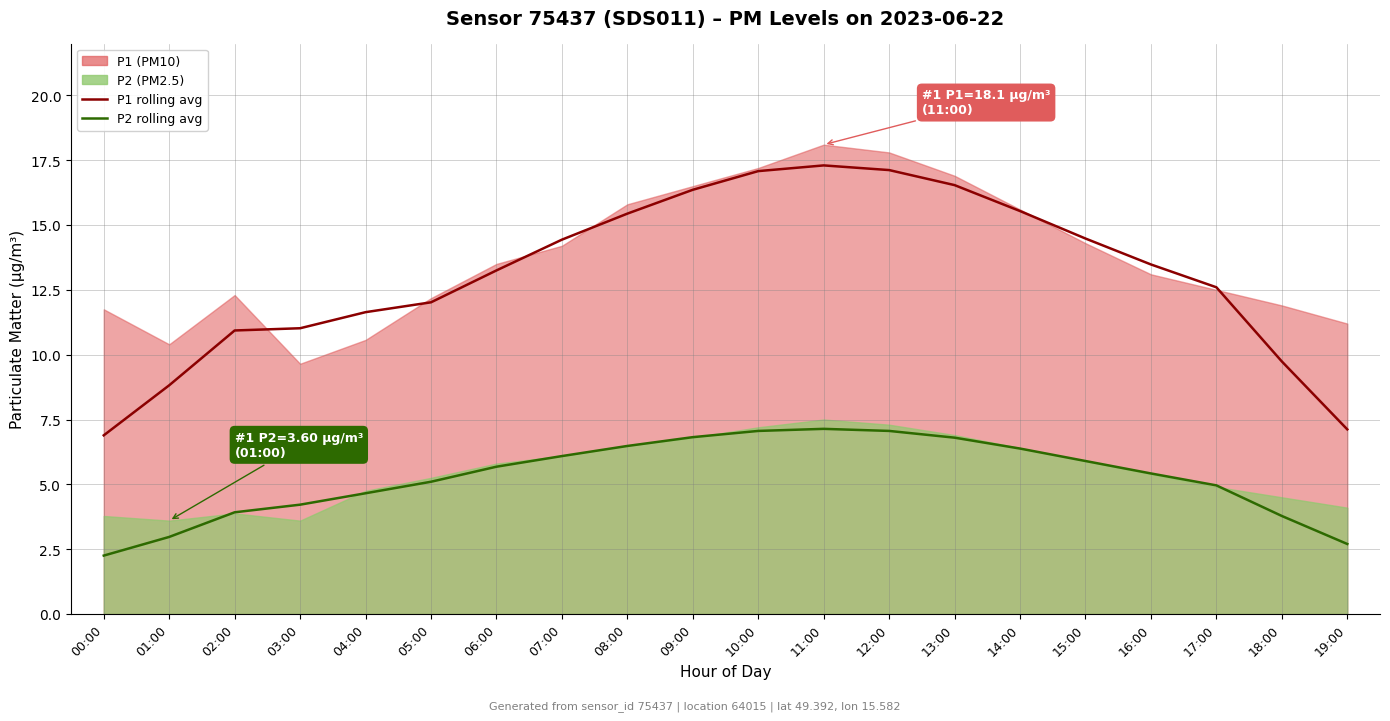

Is the value of P2 rolling avg at 08:00 greater than the value of P1 rolling avg at 00:00?

No